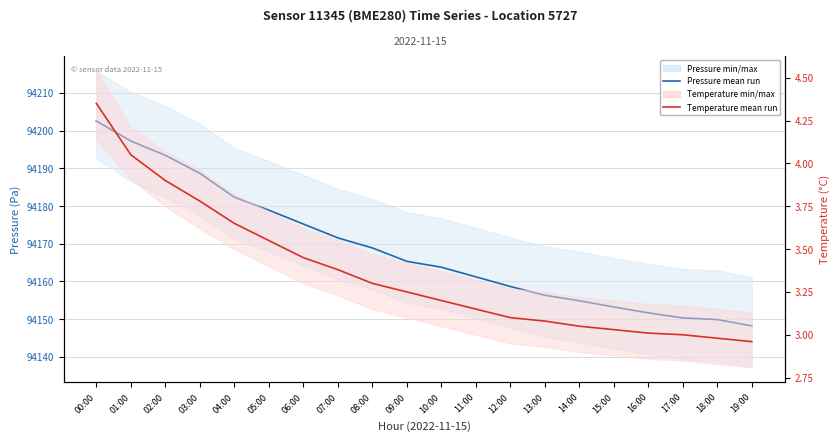

Reading left to right, what are all the values shown in this chart?

Pressure mean run: 94202.5	94197.2	94193.4	94188.7	94182.3	94178.9	94175.2	94171.6	94168.9	94165.3	94163.8	94161.2	94158.7	94156.3	94154.9	94153.2	94151.7	94150.3	94149.9	94148.2
Temperature mean run: 4.3	4.0	3.9	3.8	3.6	3.5	3.5	3.4	3.3	3.2	3.2	3.1	3.1	3.1	3.0	3.0	3.0	3.0	3.0	3.0